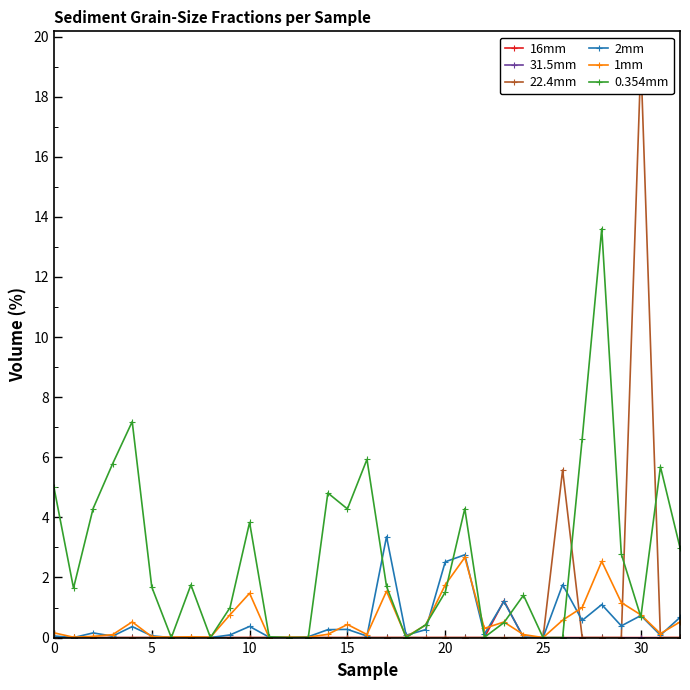

What are all the series names shown in the legend?

16mm, 31.5mm, 22.4mm, 2mm, 1mm, 0.354mm